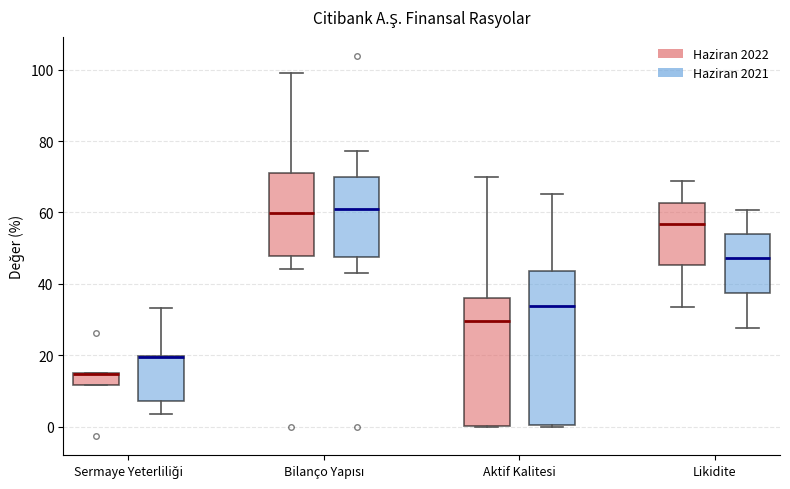

Reading left to right, read every box against the y-axis: the position of its median line, the range the box covers, and the ends of its whiskers. The values are not printed on the chart, so give them approximately, as read against the axis.

Sermaye Yeterliliği (Haziran 2022): median 14 (drawn on the box's upper edge), box 12 to 16, whiskers 12 to 16
Sermaye Yeterliliği (Haziran 2021): median 20 (drawn on the box's upper edge), box 8 to 20, whiskers 4 to 34
Bilanço Yapısı (Haziran 2022): median 60, box 48 to 72, whiskers 44 to 100
Bilanço Yapısı (Haziran 2021): median 62, box 48 to 70, whiskers 44 to 78
Aktif Kalitesi (Haziran 2022): median 30, box 0 to 36, whiskers 0 to 70
Aktif Kalitesi (Haziran 2021): median 34, box 0 to 44, whiskers 0 to 66
Likidite (Haziran 2022): median 56, box 46 to 62, whiskers 34 to 68
Likidite (Haziran 2021): median 48, box 38 to 54, whiskers 28 to 60